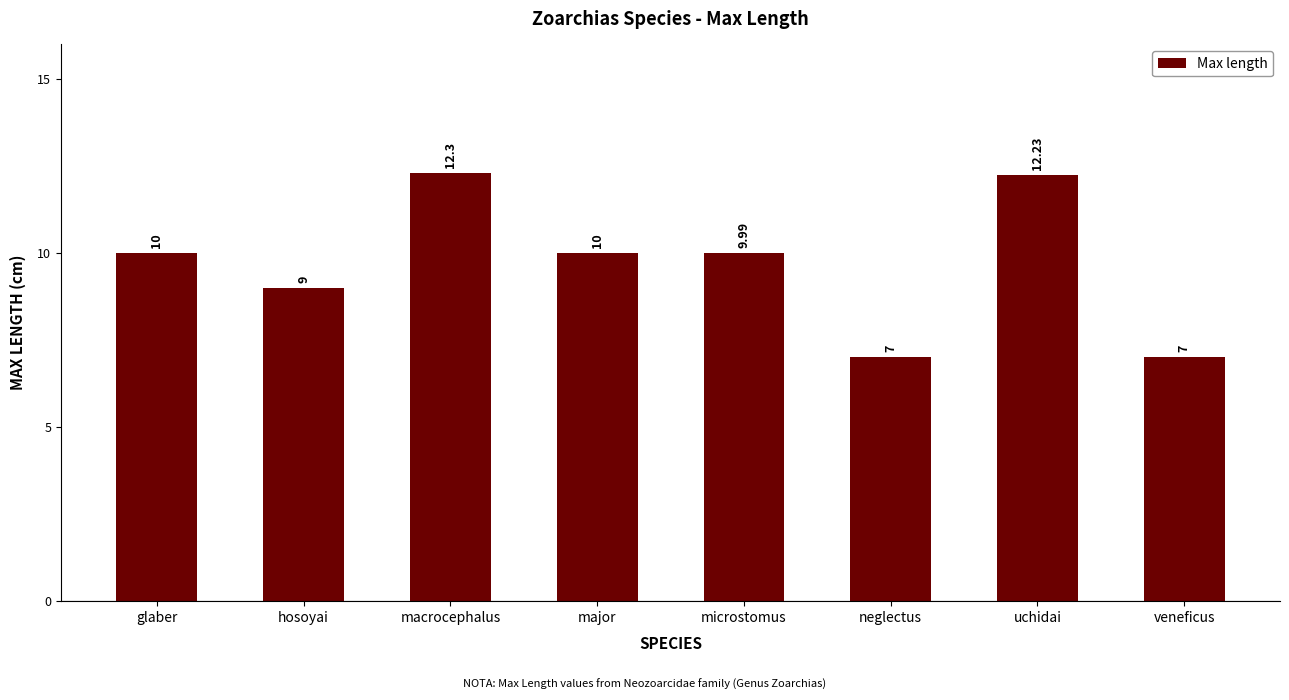

What position from the right is hosoyai?

7